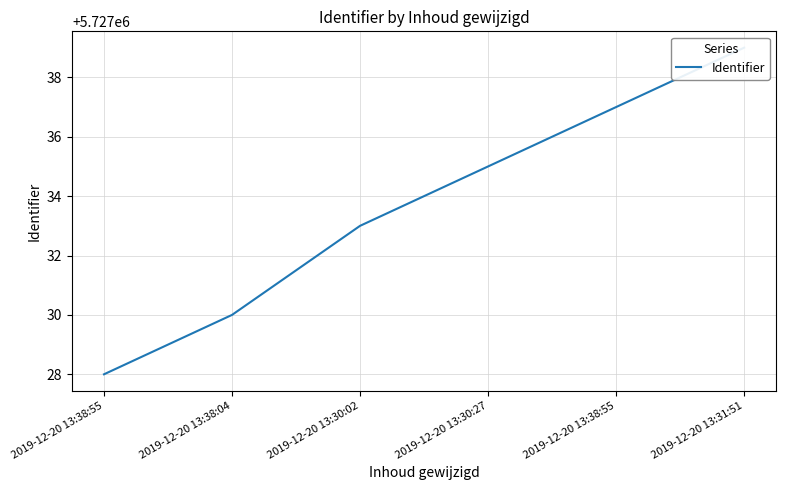

How many lines are shown in the chart?

1